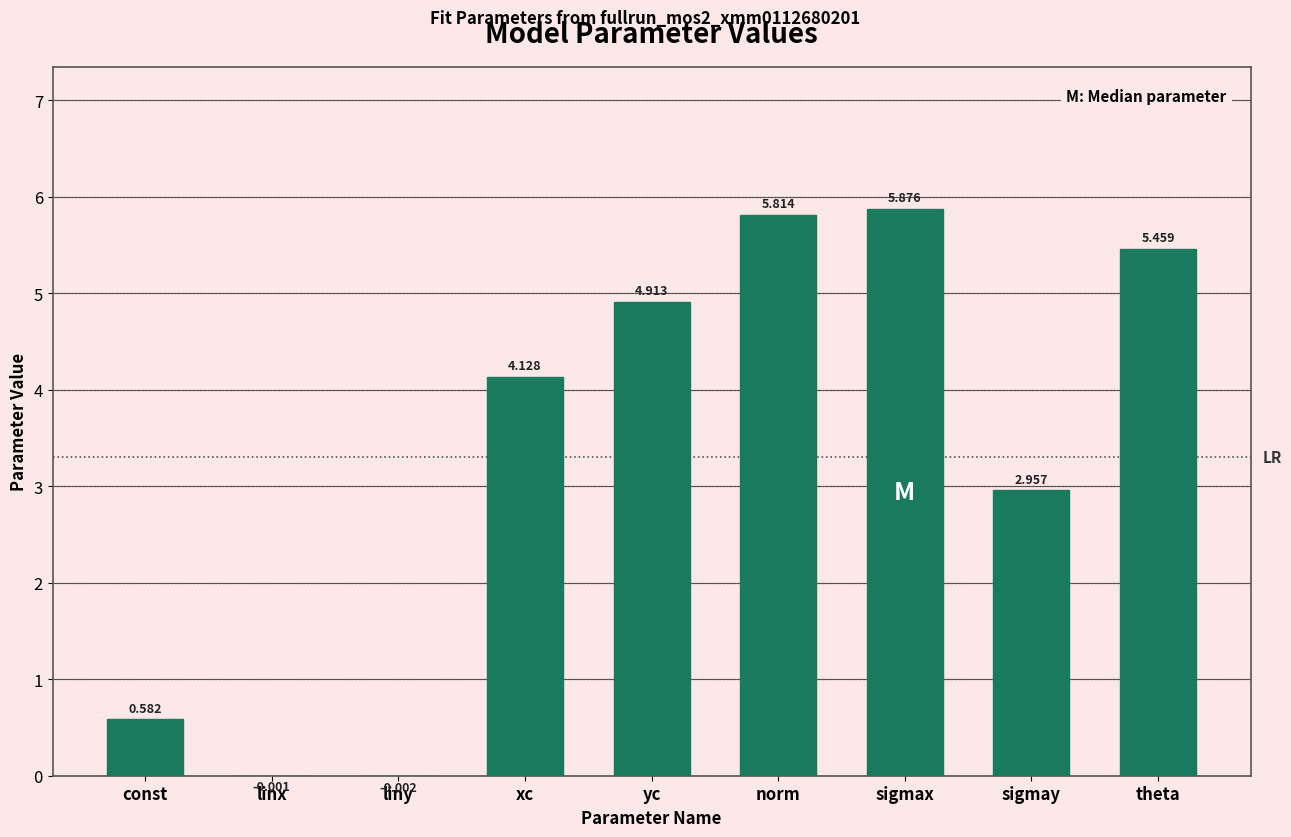

At which label does the data first exceed 4?

xc